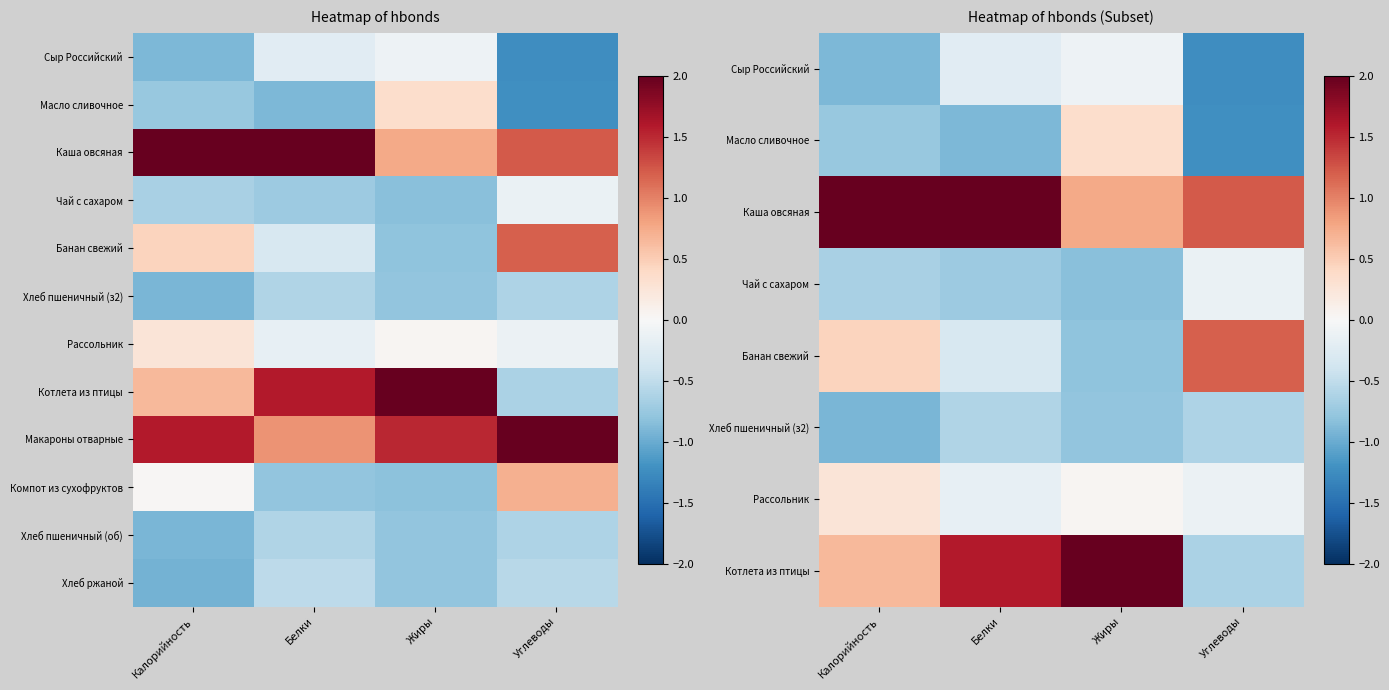

What is the minimum value for Чай с сахаром?

-0.8